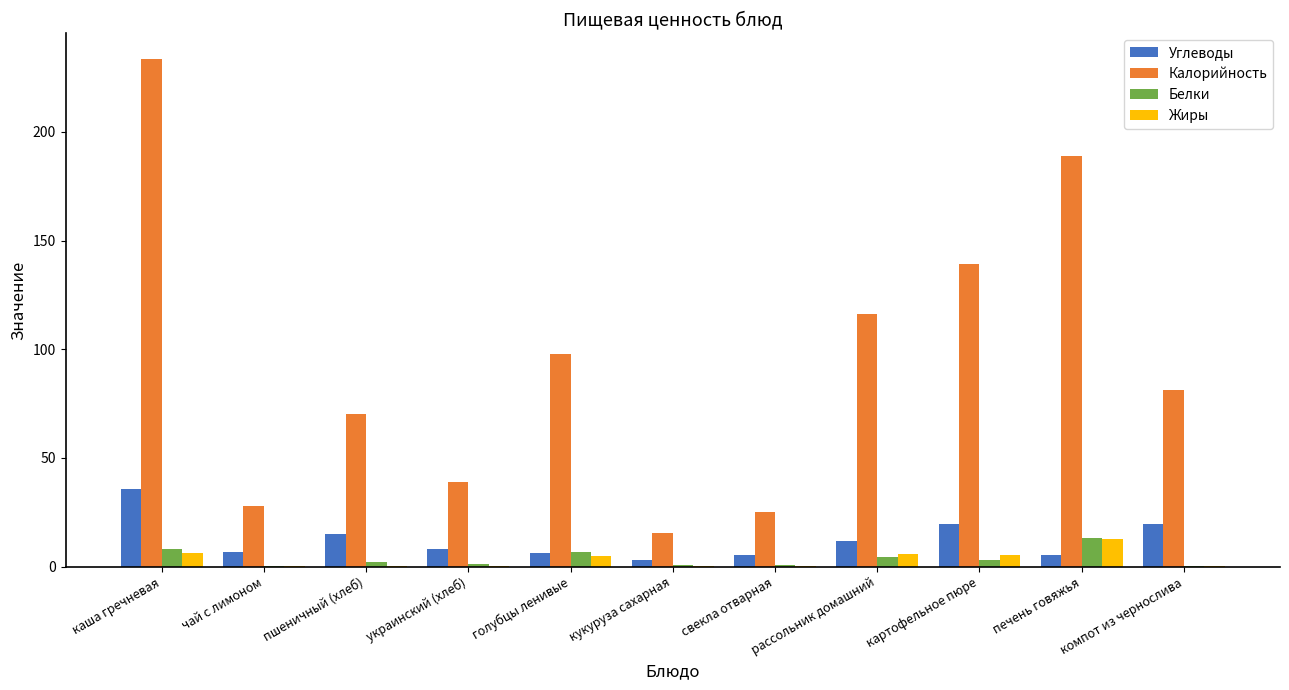

Where is Белки nearest to the value 6?

голубцы ленивые